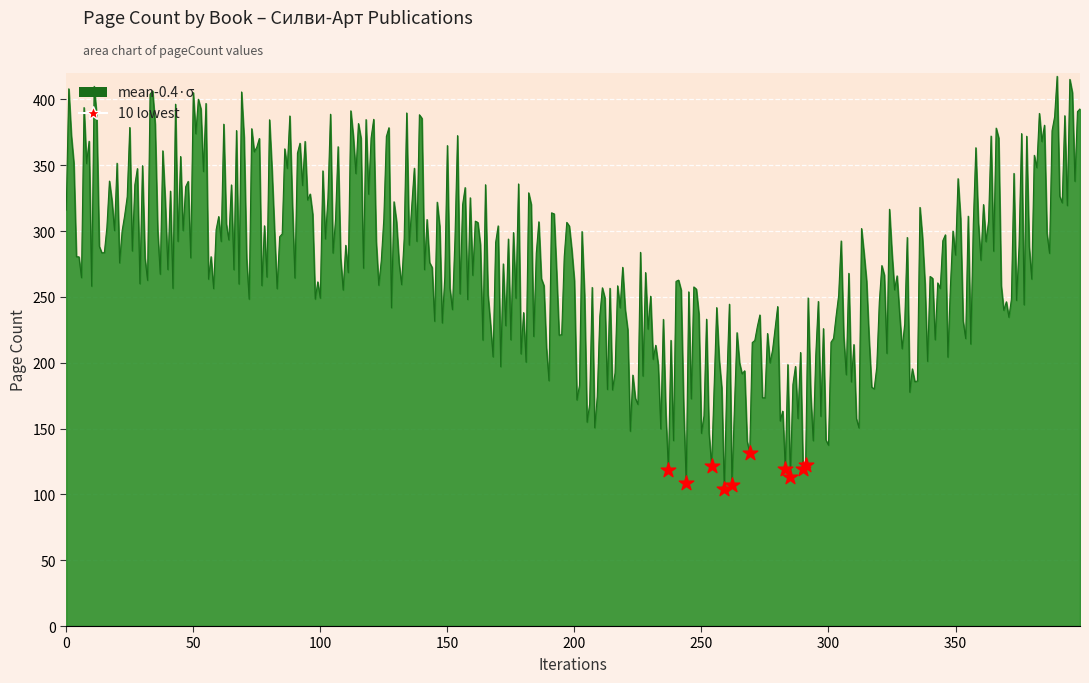

What is the smallest value displayed?

104.0